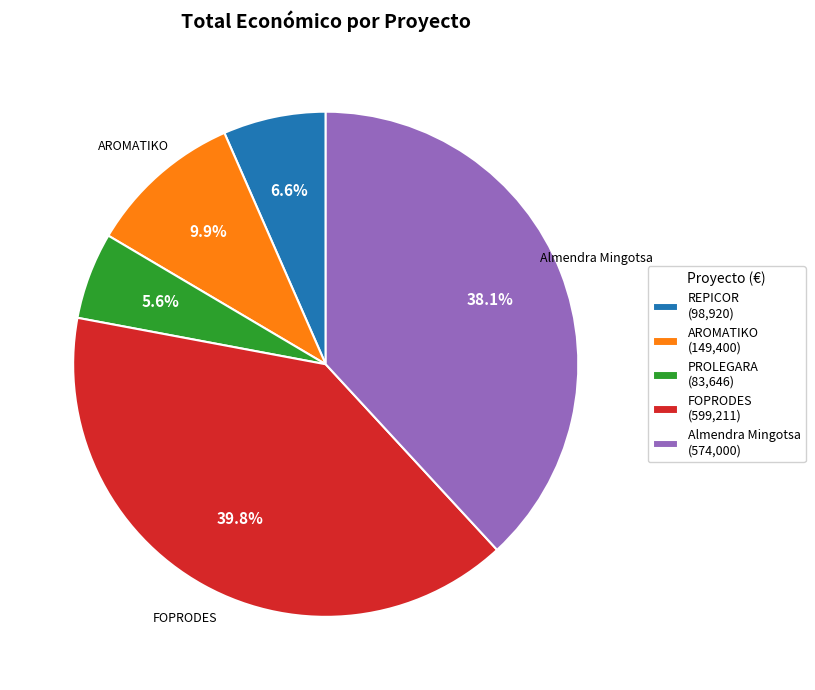

Which category has the biggest portion of the pie?

FOPRODES (599,211)